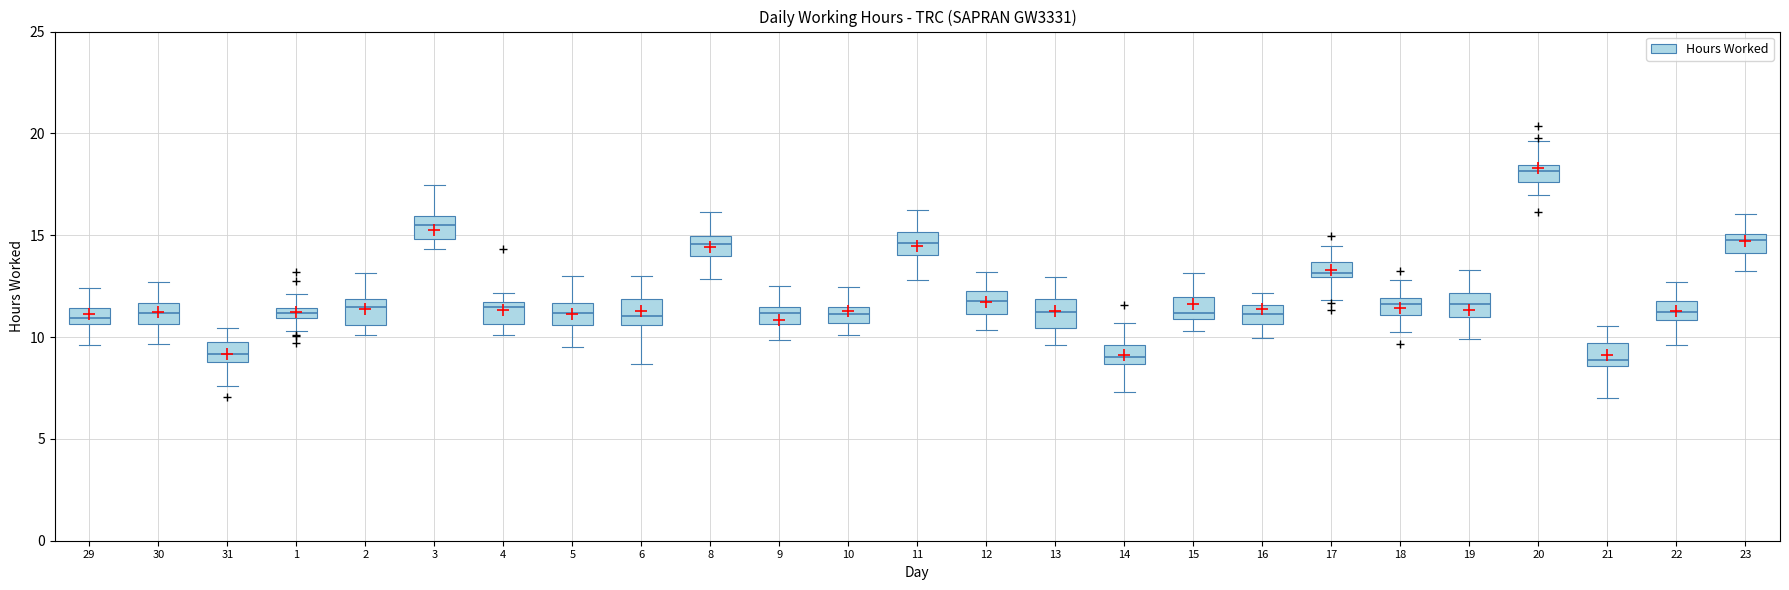

Where does the lower whisker of the box at x = 6 end on the y-axis? The values are not printed on the chart, so give them approximately, as read against the axis.

8.5